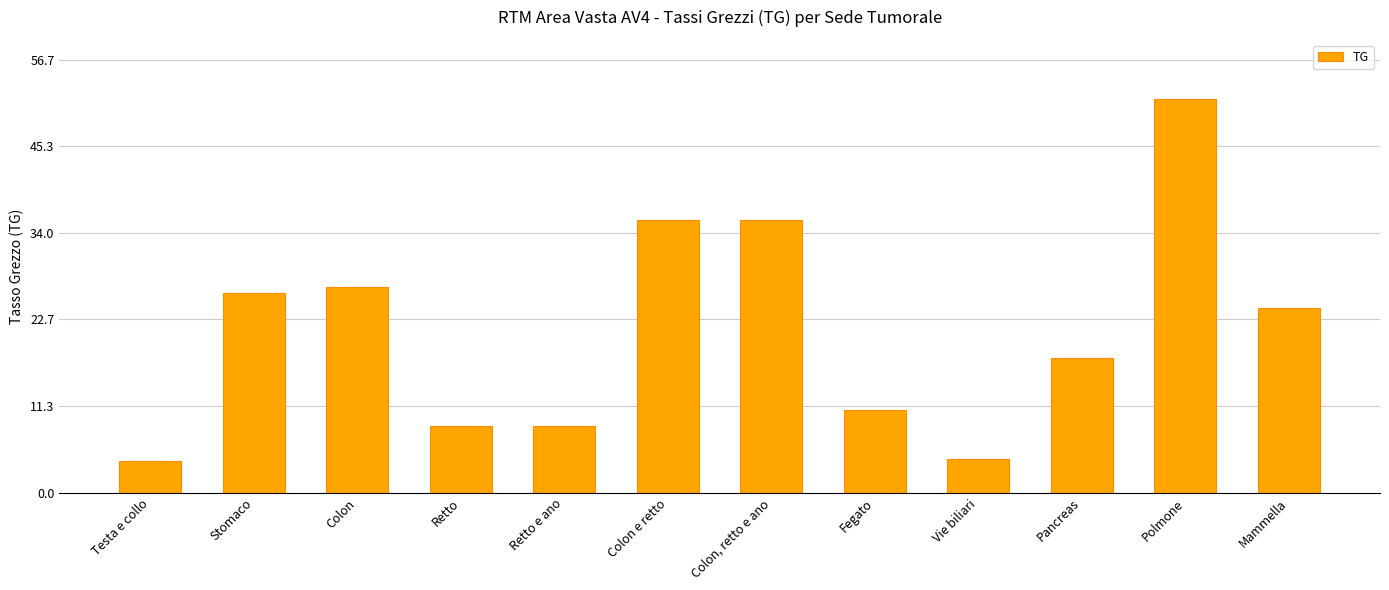

True or false: the data shows 24.2 at Mammella.

True